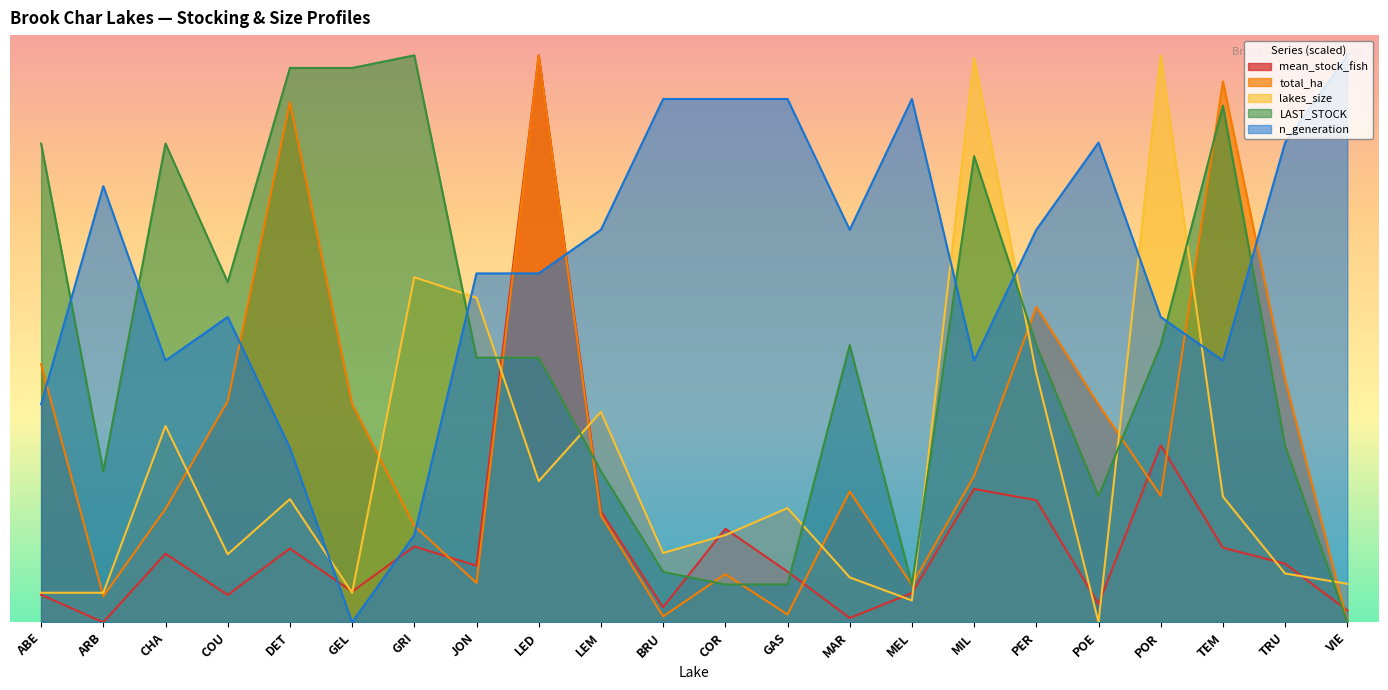

What is the value of the lakes_size point at the 9th from the left?

3484.2